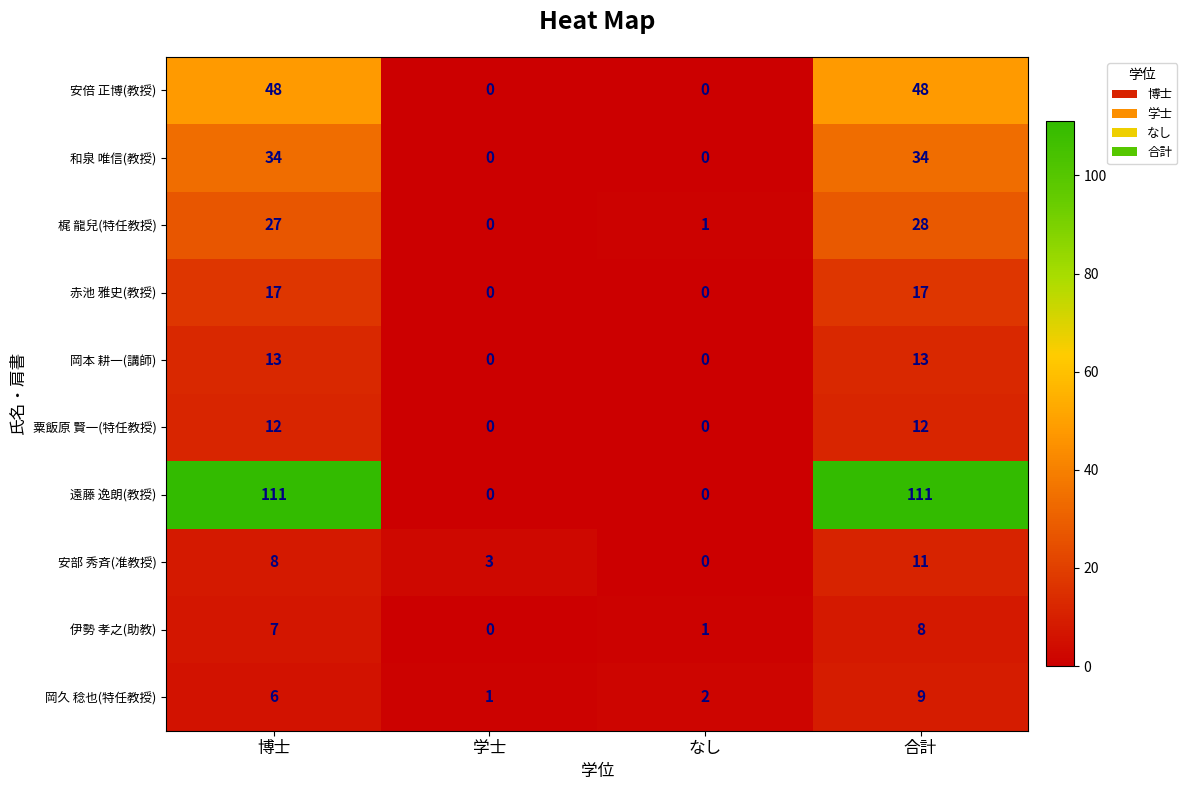

How many 和泉 唯信(教授) values are between 0 and 34?

4